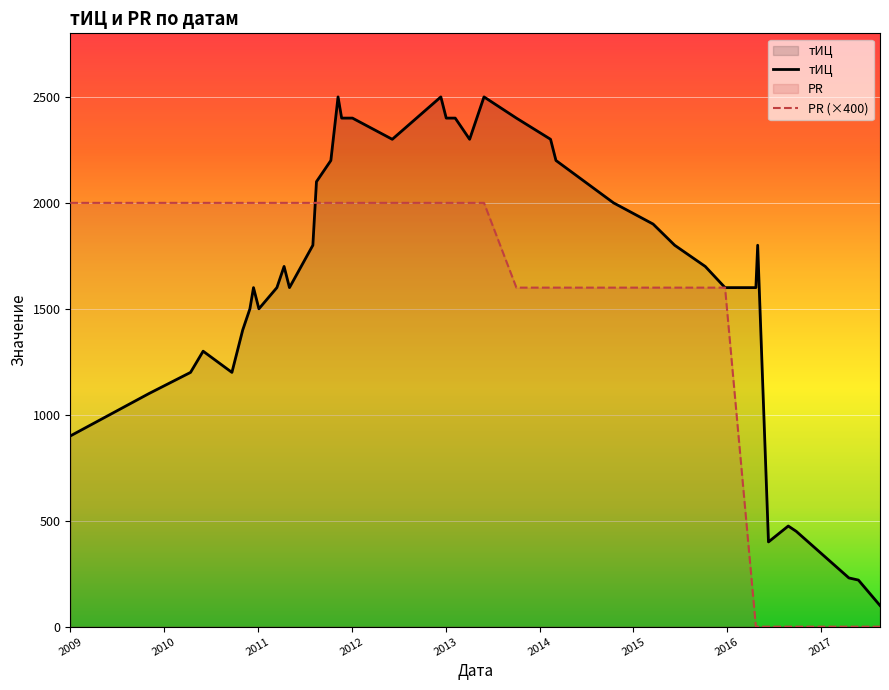

How many lines are shown in the chart?

2